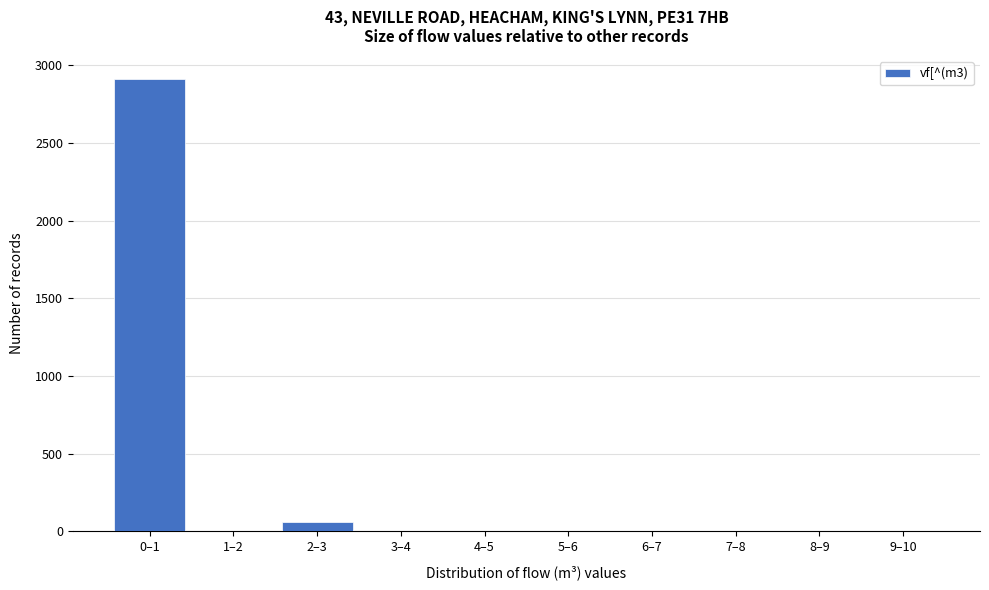

Reading left to right, list all the values displayed in this chart.

0–1=2914	1–2=0	2–3=62	3–4=0	4–5=0	5–6=0	6–7=0	7–8=0	8–9=0	9–10=0